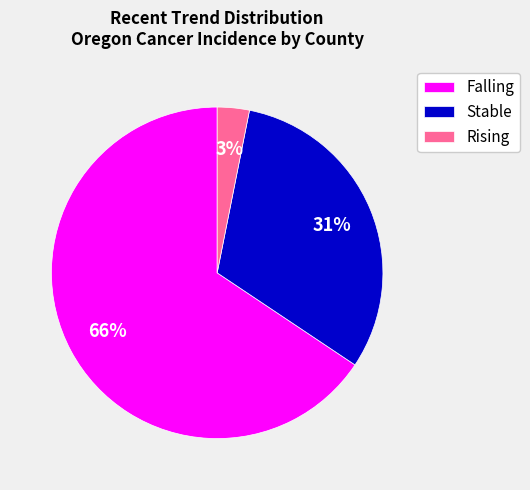

To the nearest percent, what portion does Rising represent?

3%